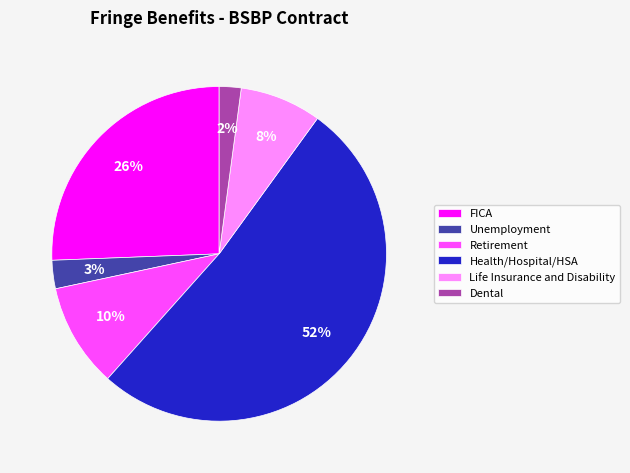

What is the majority slice?

Health/Hospital/HSA